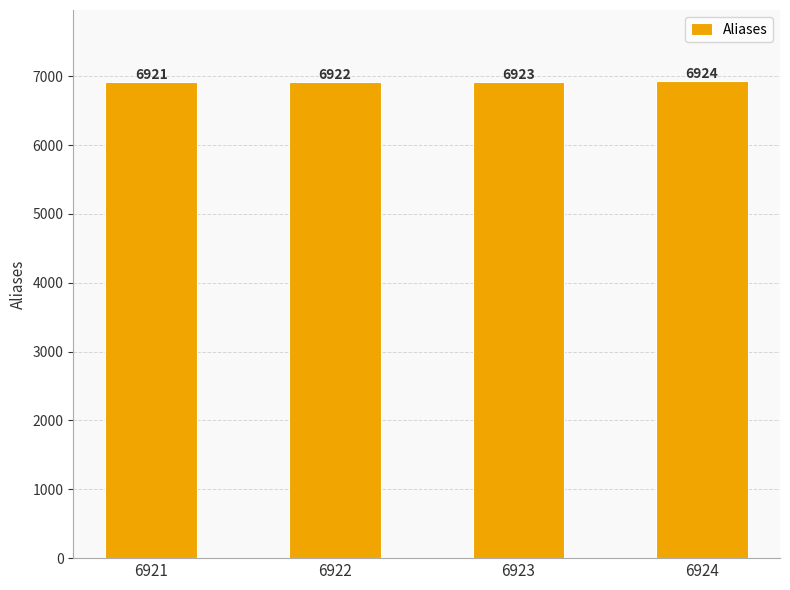

What is the change in value from 6921 to 6924?

+3